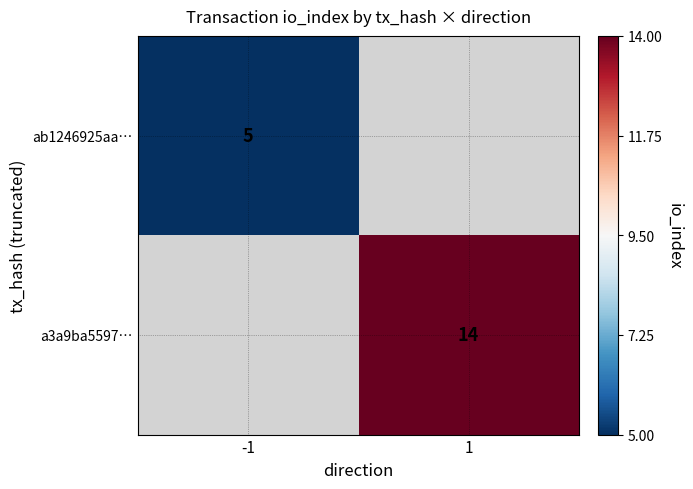

The ab1246925aa… series shows 8 at -1. True or false?

False